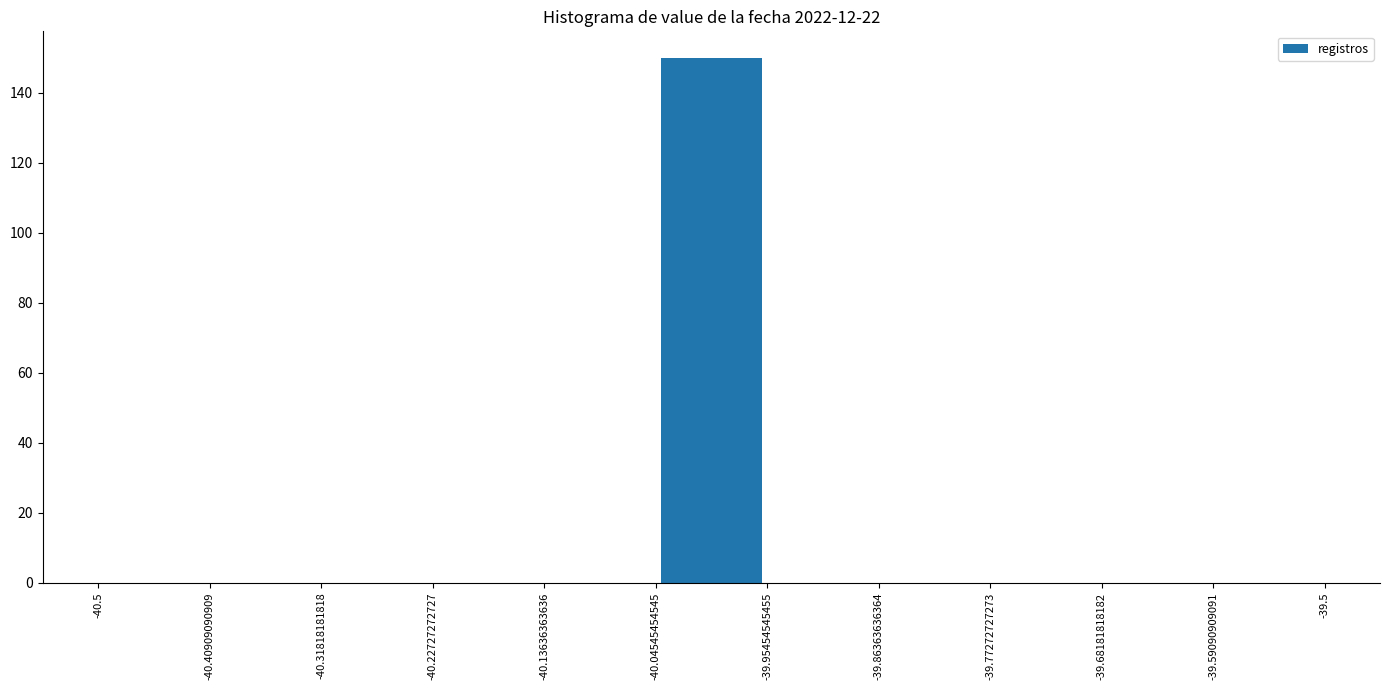

Reading left to right, transcribe this chart: for each bar, give the range it covers on the x-axis and its height. The values are not printed on the chart, so give them approximately, as read against the axis.

-40.5 to -40.40909090909: 0
-40.40909090909 to -40.31818181818: 0
-40.31818181818 to -40.22727272727: 0
-40.22727272727 to -40.13636363636: 0
-40.13636363636 to -40.04545454545: 0
-40.04545454545 to -39.95454545455: 150
-39.95454545455 to -39.86363636364: 0
-39.86363636364 to -39.77272727273: 0
-39.77272727273 to -39.68181818182: 0
-39.68181818182 to -39.59090909091: 0
-39.59090909091 to -39.5: 0